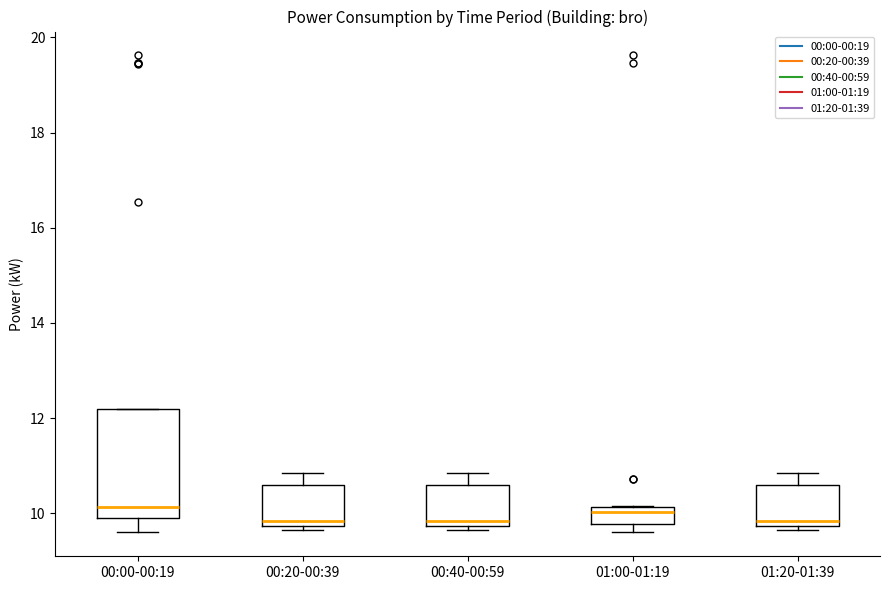

Reading left to right, read every box against the y-axis: the position of its median line, the range the box covers, and the ends of its whiskers. The values are not printed on the chart, so give them approximately, as read against the axis.

00:00-00:19: median 10.2, box 9.8 to 12.2, whiskers 9.6 to 12.2
00:20-00:39: median 9.8 (just above the box's lower edge), box 9.8 to 10.6, whiskers 9.6 to 10.8
00:40-00:59: median 9.8 (just above the box's lower edge), box 9.8 to 10.6, whiskers 9.6 to 10.8
01:00-01:19: median 10.0, box 9.8 to 10.2, whiskers 9.6 to 10.2
01:20-01:39: median 9.8 (just above the box's lower edge), box 9.8 to 10.6, whiskers 9.6 to 10.8